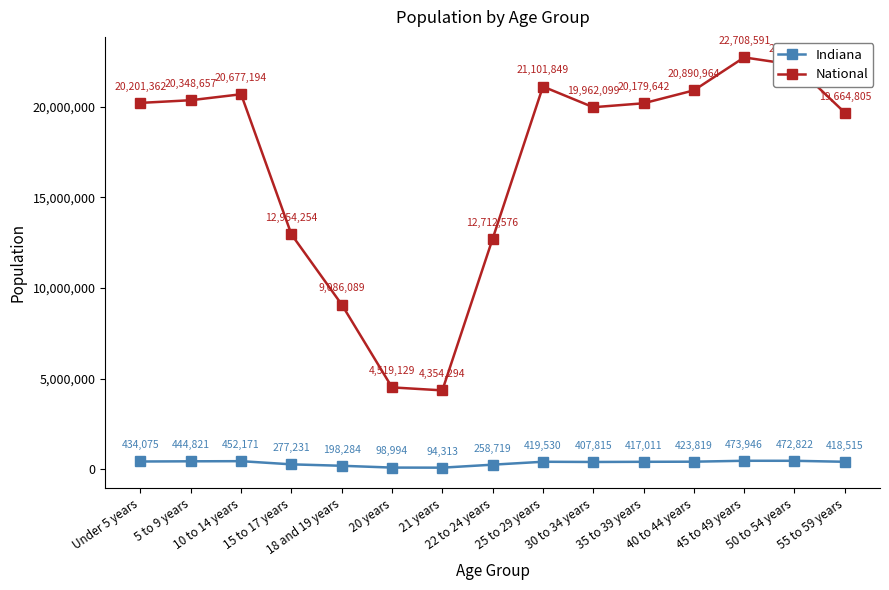

Reading left to right, extract all data points from this chart.

Indiana: Under 5 years=434075	5 to 9 years=444821	10 to 14 years=452171	15 to 17 years=277231	18 and 19 years=198284	20 years=98994	21 years=94313	22 to 24 years=258719	25 to 29 years=419530	30 to 34 years=407815	35 to 39 years=417011	40 to 44 years=423819	45 to 49 years=473946	50 to 54 years=472822	55 to 59 years=418515
National: Under 5 years=20201362	5 to 9 years=20348657	10 to 14 years=20677194	15 to 17 years=12954254	18 and 19 years=9086089	20 years=4519129	21 years=4354294	22 to 24 years=12712576	25 to 29 years=21101849	30 to 34 years=19962099	35 to 39 years=20179642	40 to 44 years=20890964	45 to 49 years=22708591	50 to 54 years=22298125	55 to 59 years=19664805